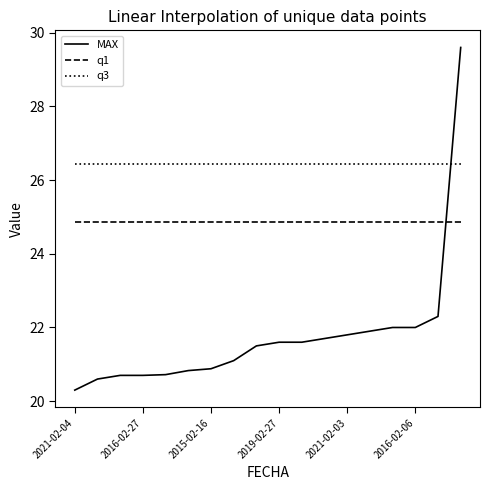

Rank the series by their maximum value, from lowest to highest.

q1, q3, MAX